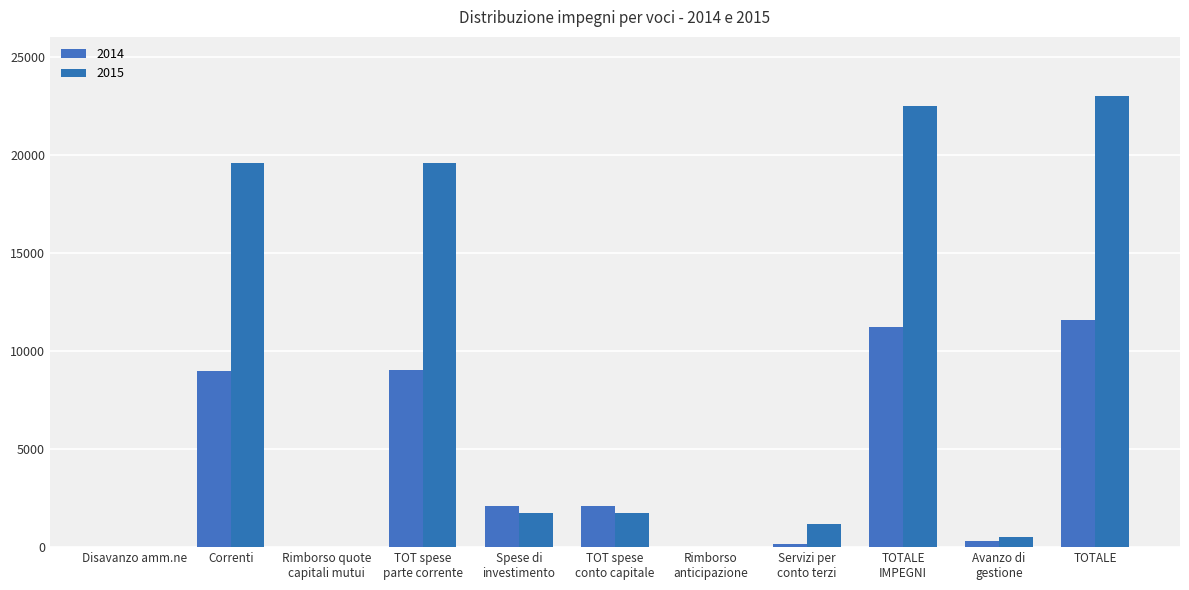

Count the number of categories in the chart.

11